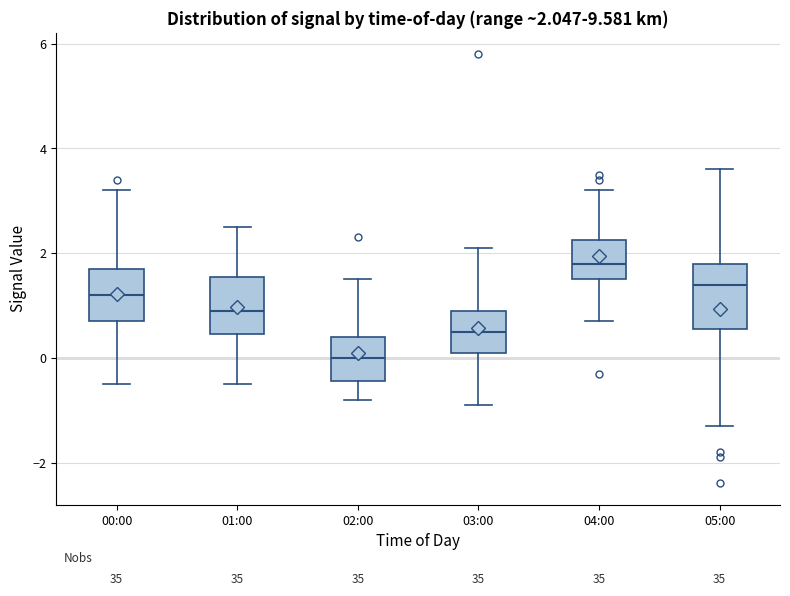

Which box's median line is the highest?

04:00